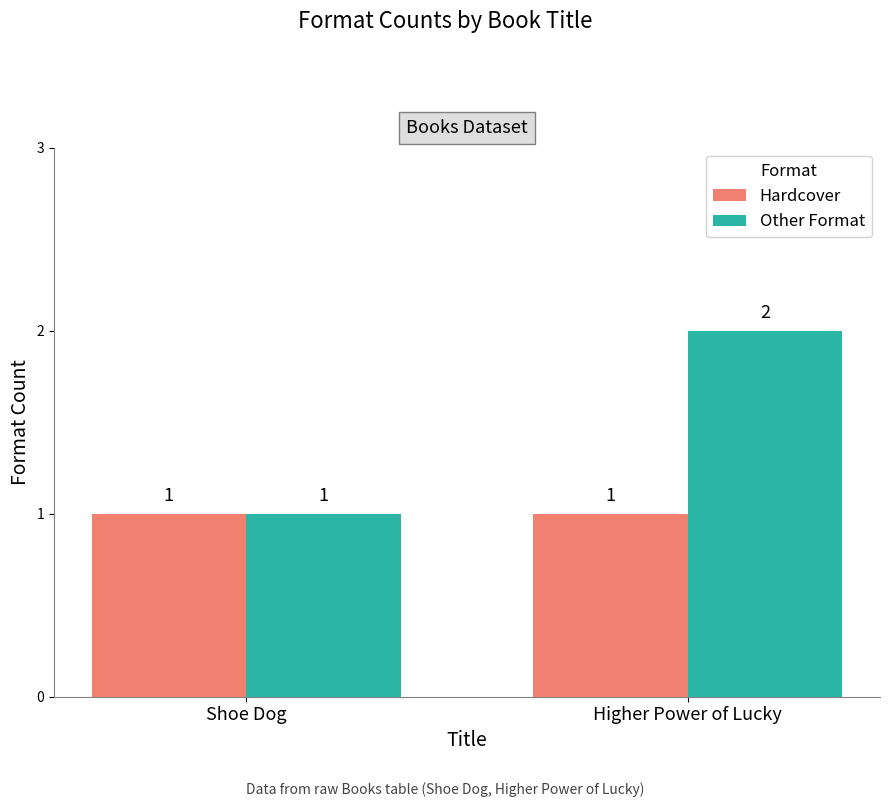

How many groups of bars are there?

2